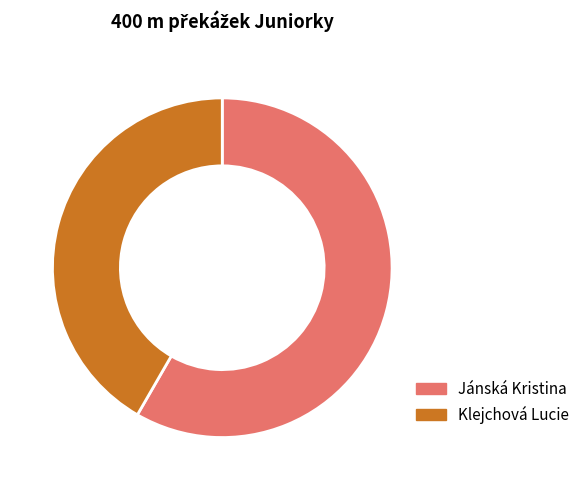

Which slice represents more than half of the pie?

Jánská Kristina